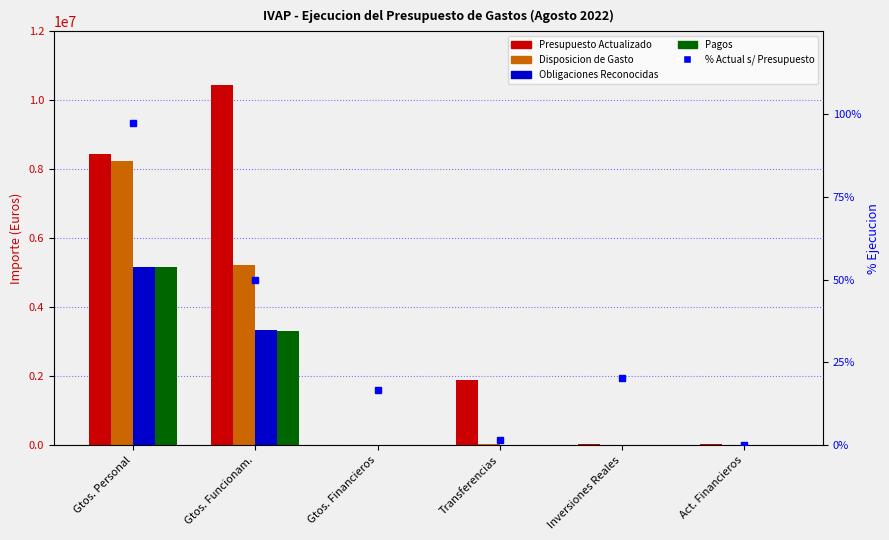

At how many categories does at least one series exceed 4467544?

2